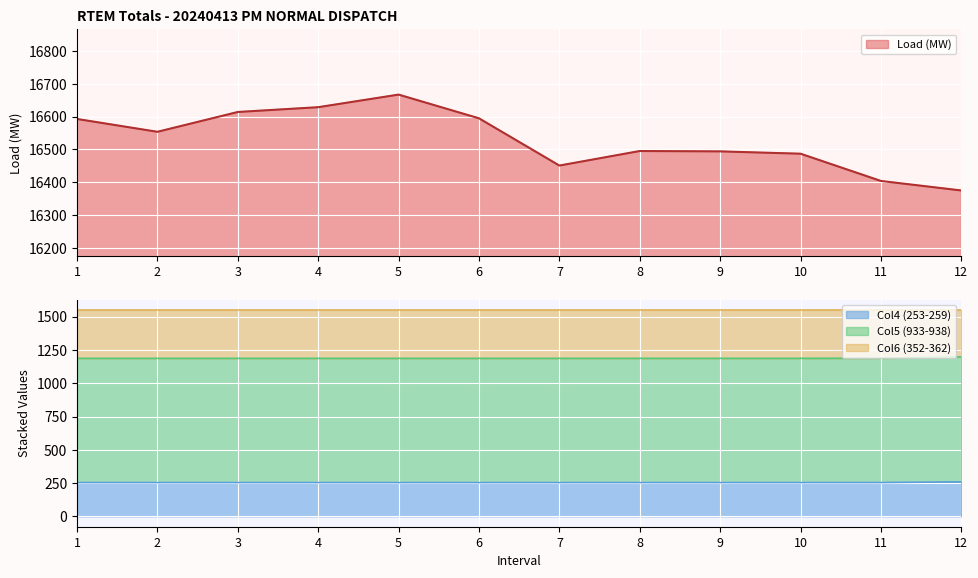

Does the chart display data point markers on the line(s)?

No